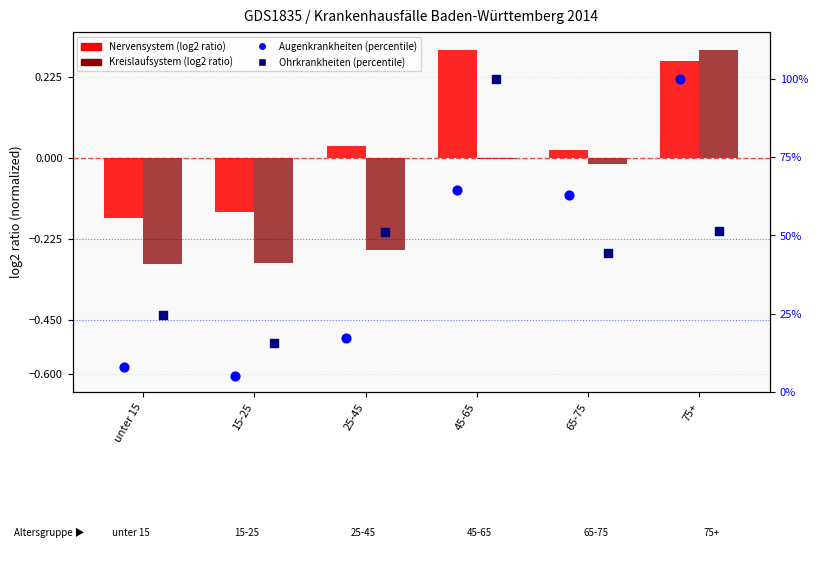

What is the total value across all series at 45-65?

164.8